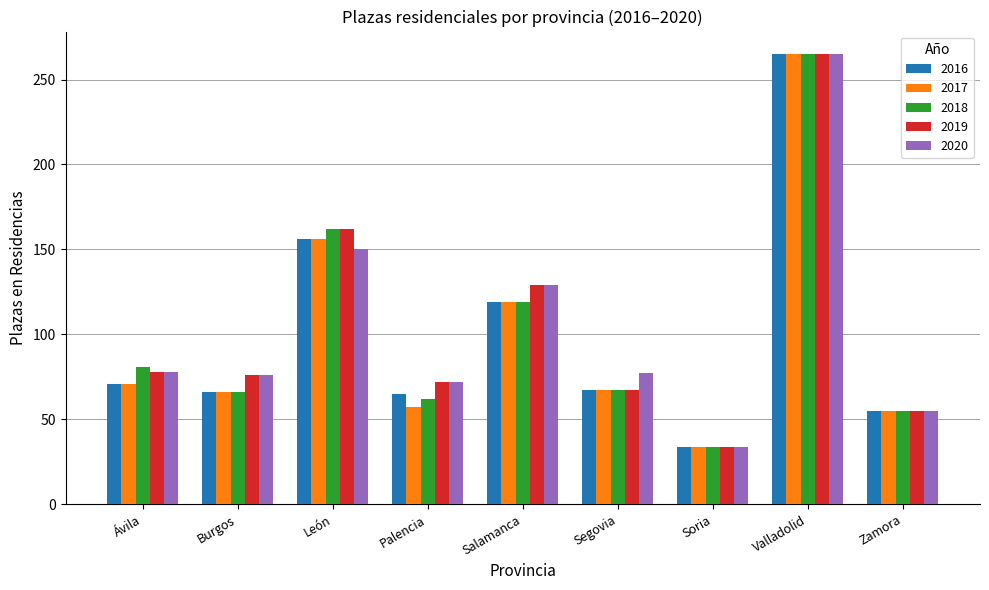

At which category is the sum across all series the highest?

Valladolid